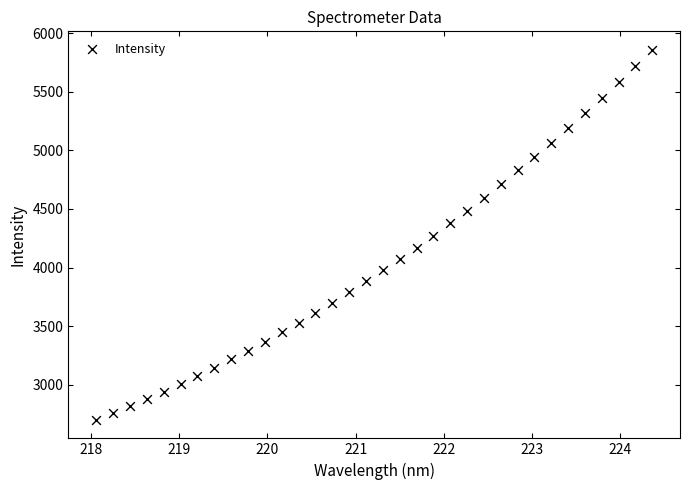

What is the range of X values (max minus min)?

6.3